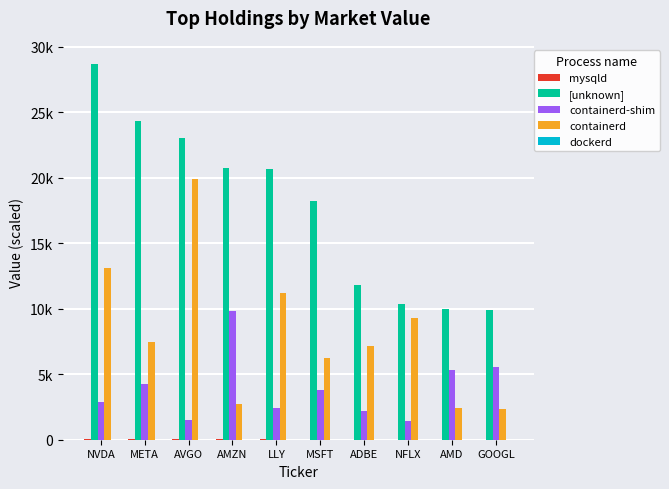

Which series has the largest total across all categories?

[unknown]